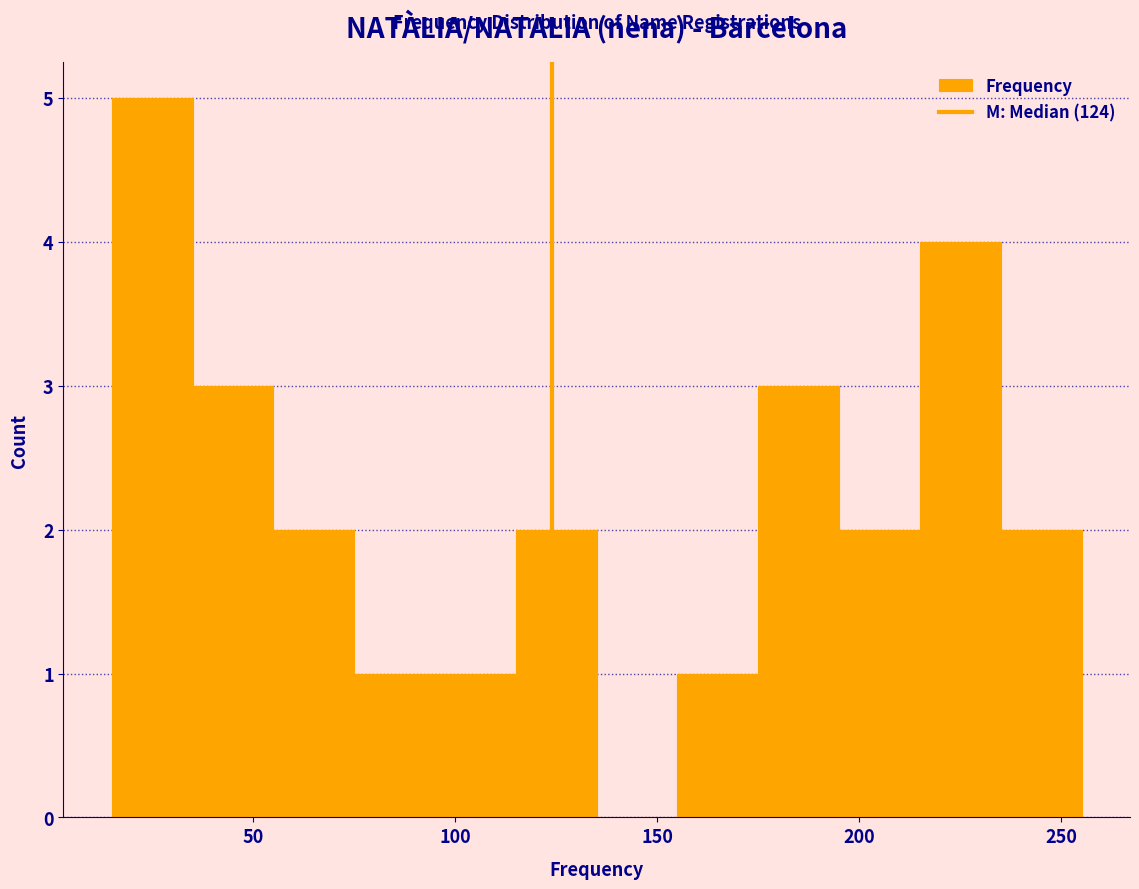

Reading left to right, list every bar in this chart as the range it spans on the x-axis followed by its height. The values are not printed on the chart, so give them approximately, as read against the axis.

15 to 35: 5
35 to 55: 3
55 to 75: 2
75 to 95: 1
95 to 115: 1
115 to 135: 2
135 to 155: 0
155 to 175: 1
175 to 195: 3
195 to 215: 2
215 to 235: 4
235 to 255: 2